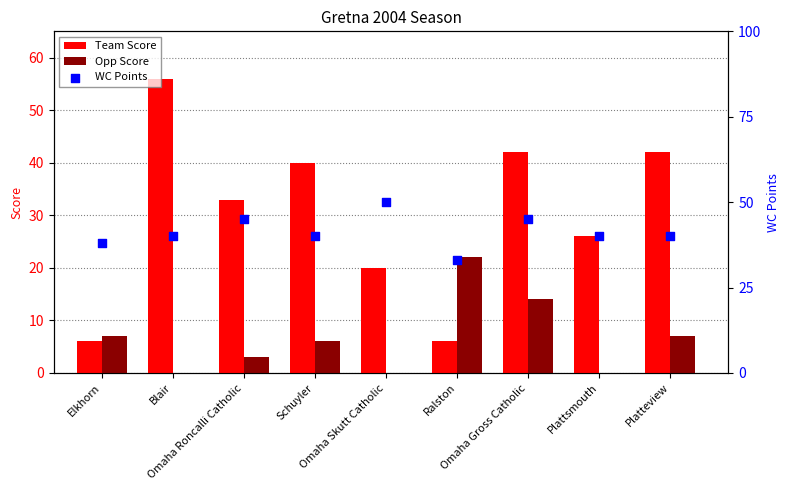

What are all the series names shown in the legend?

Team Score, Opp Score, WC Points